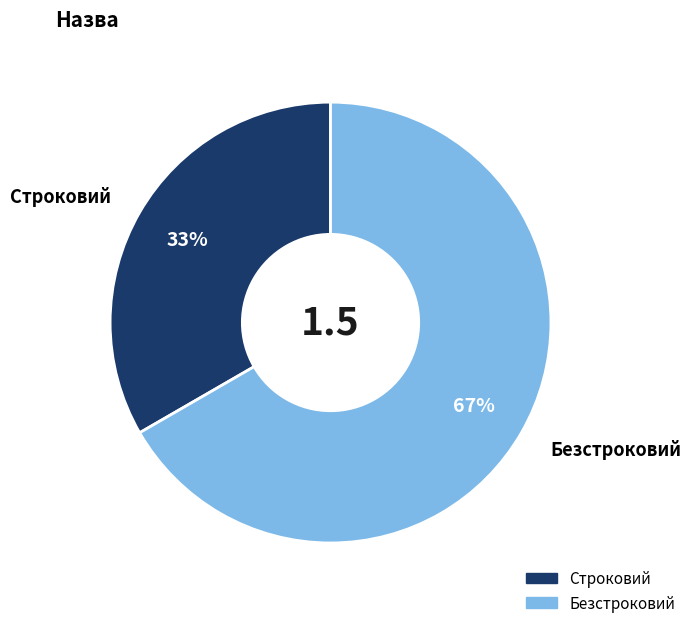

How many segments does this pie chart have?

2